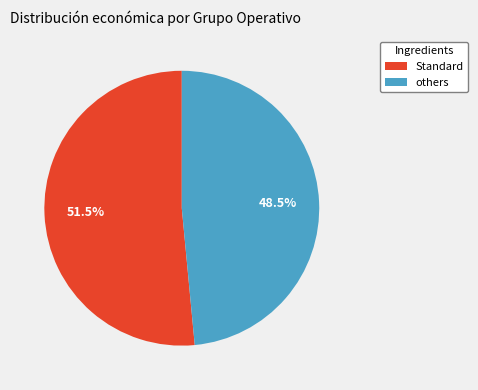

Is there a majority slice in this chart?

Yes